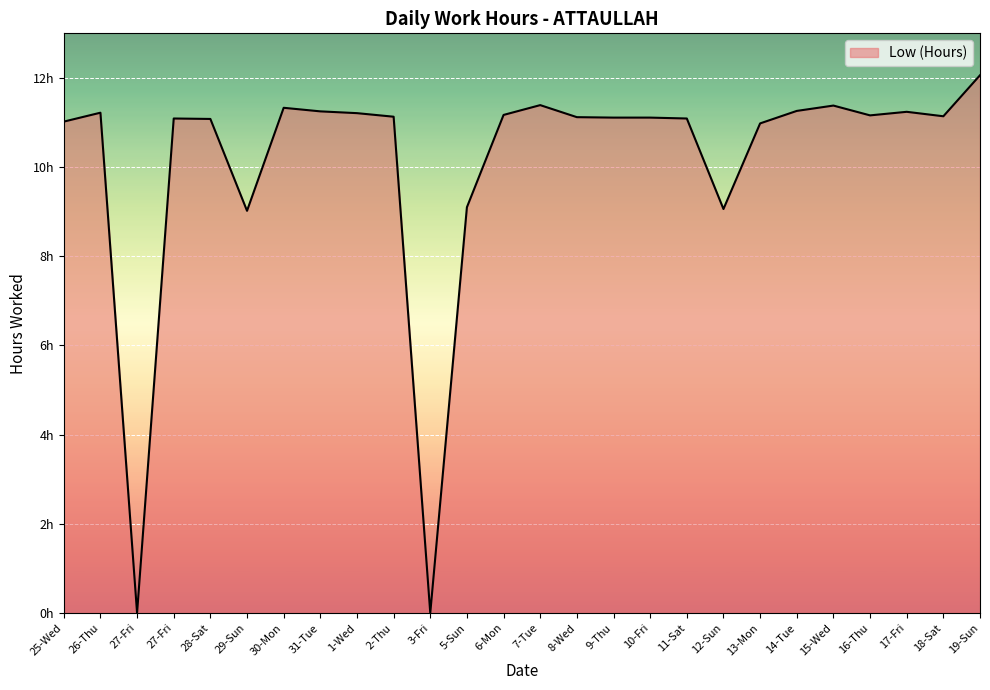

Does the chart display data point markers on the line(s)?

No